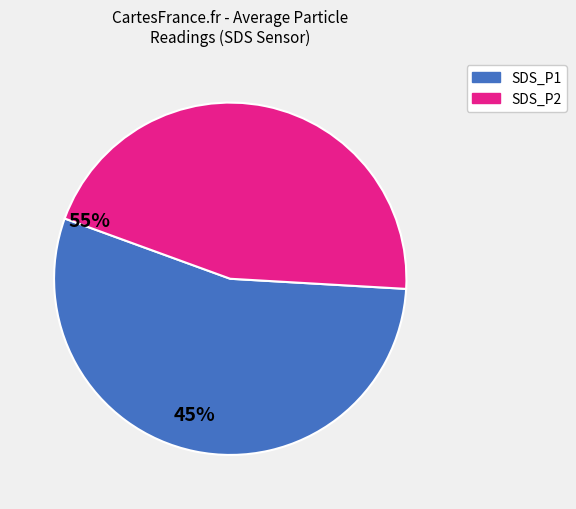

Count the number of slices in the pie.

2